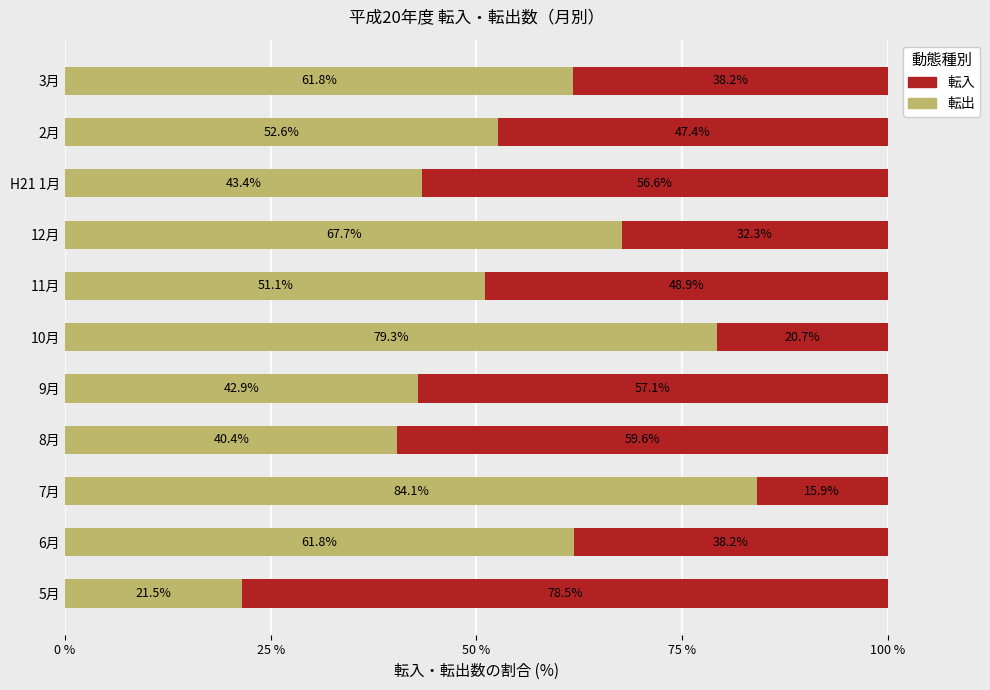

What is the total value across all series at 3月?

100.0